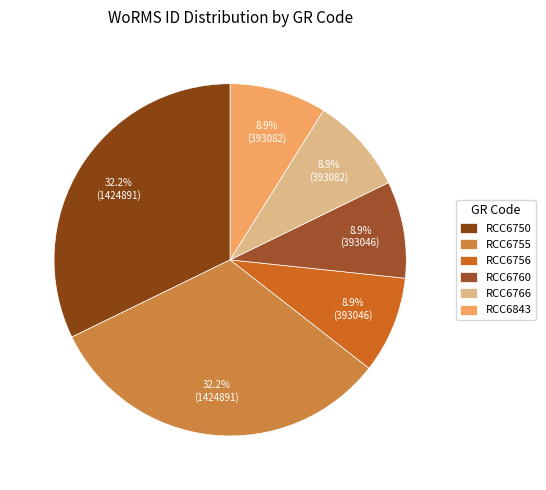

Is the sum of RCC6760 and RCC6756 greater than half?

No